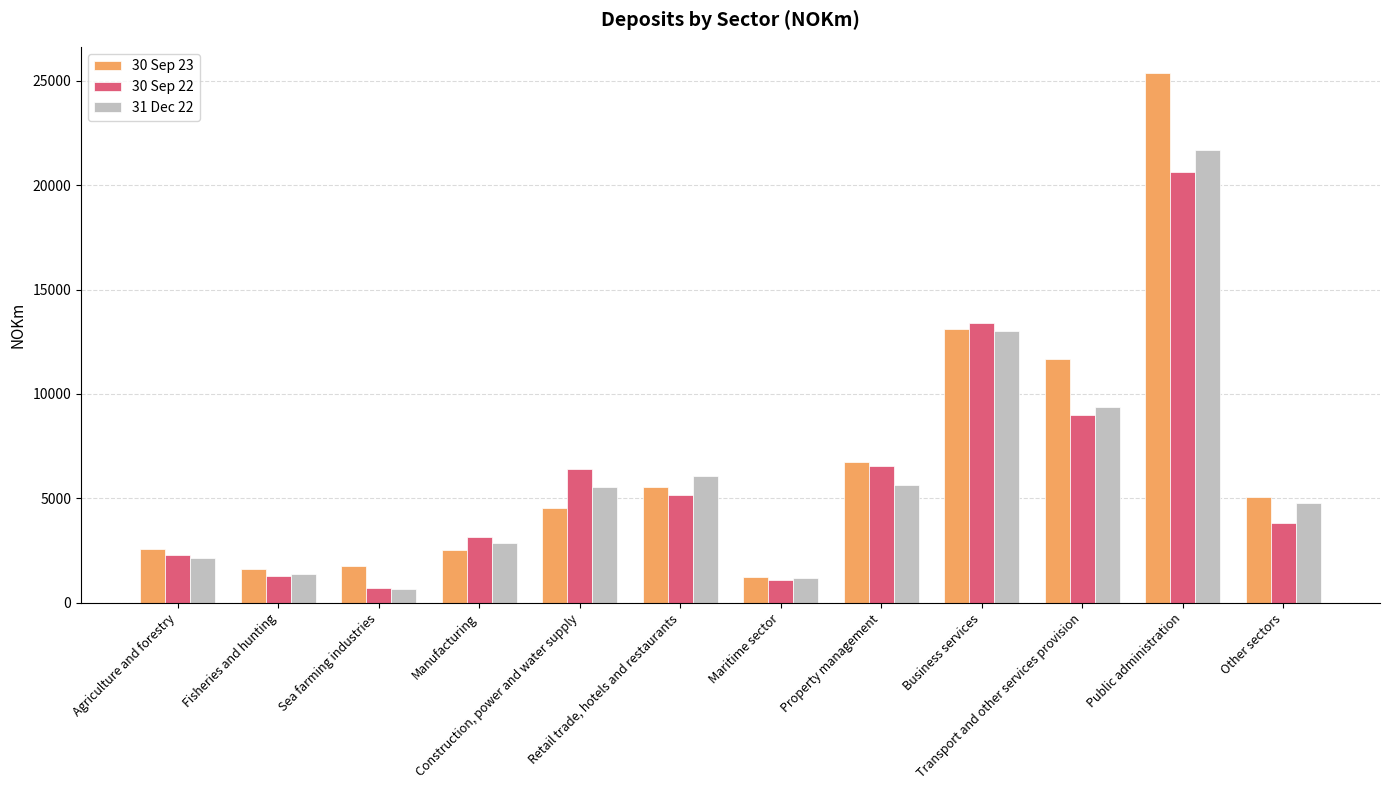

Is it true that 30 Sep 22 equals 2286 at Agriculture and forestry?

True